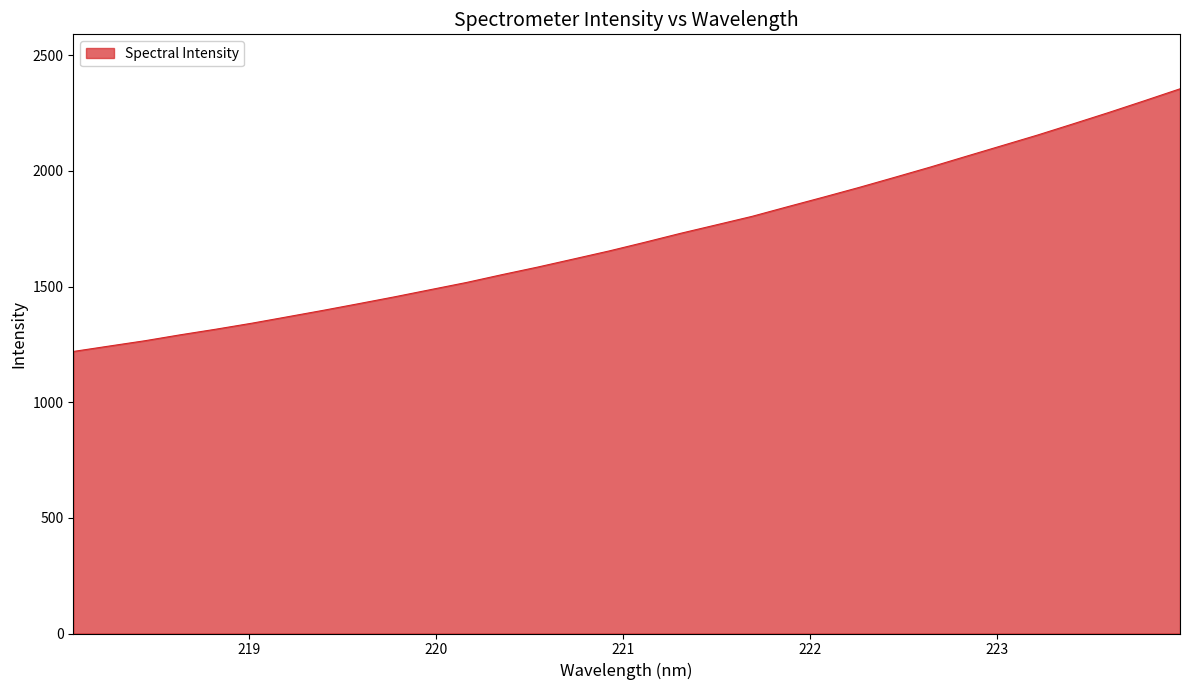

What is the maximum value shown in the chart?

2354.8